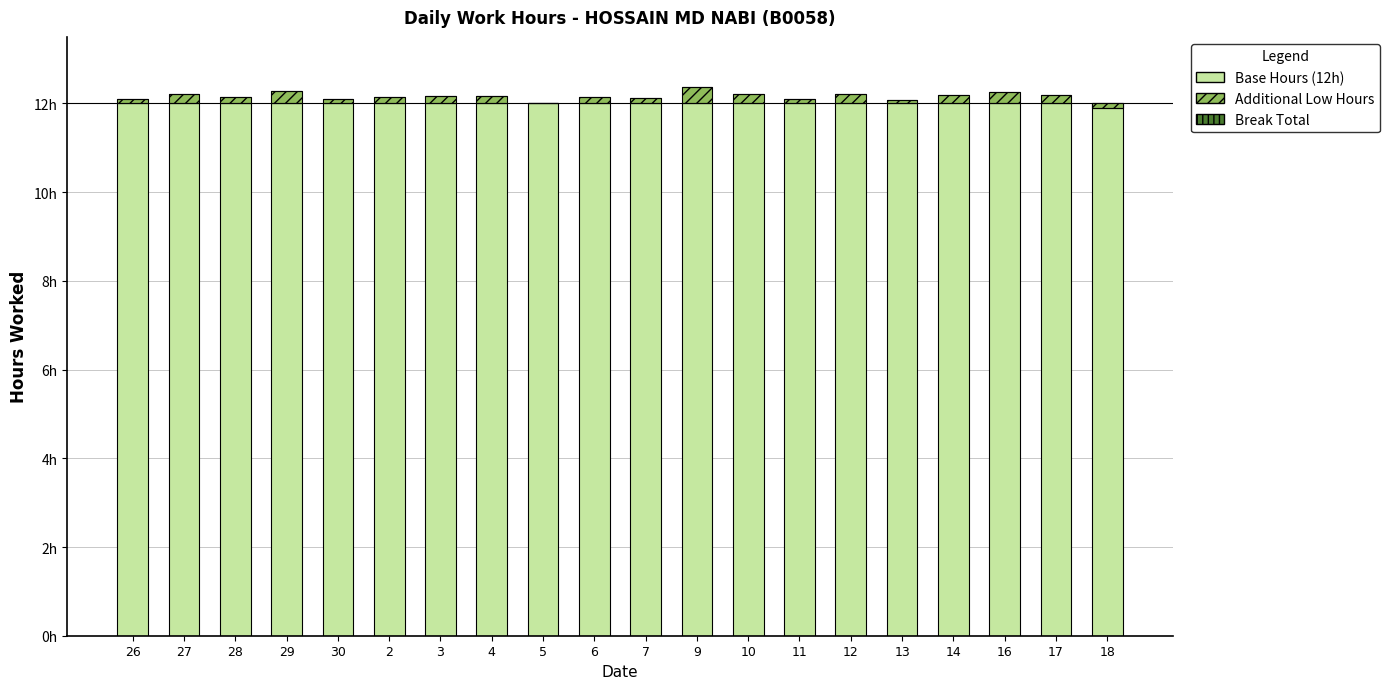

How many series are shown in this chart?

3